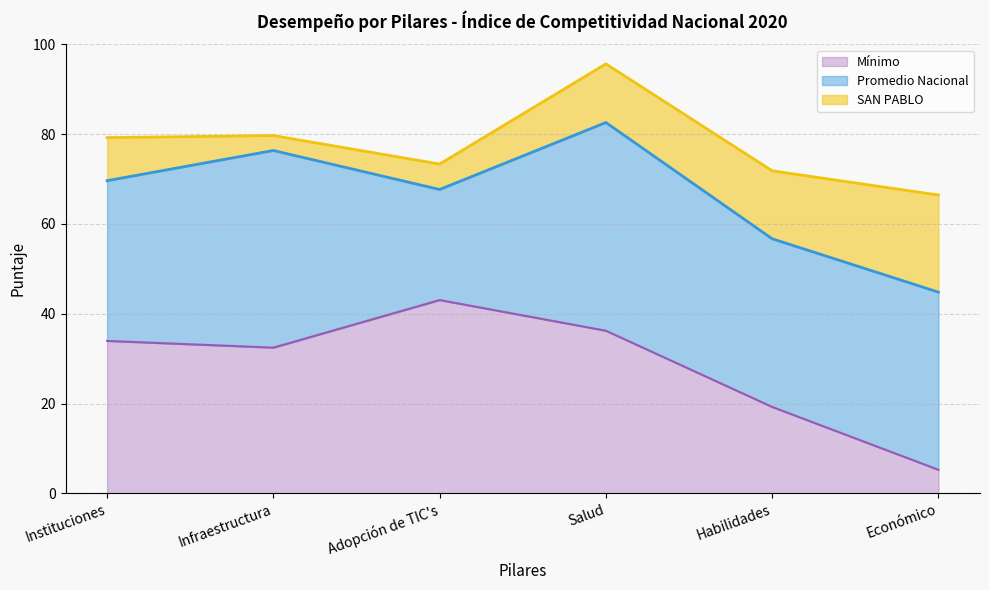

At which label does Infraestructura first exceed 76?

Instituciones